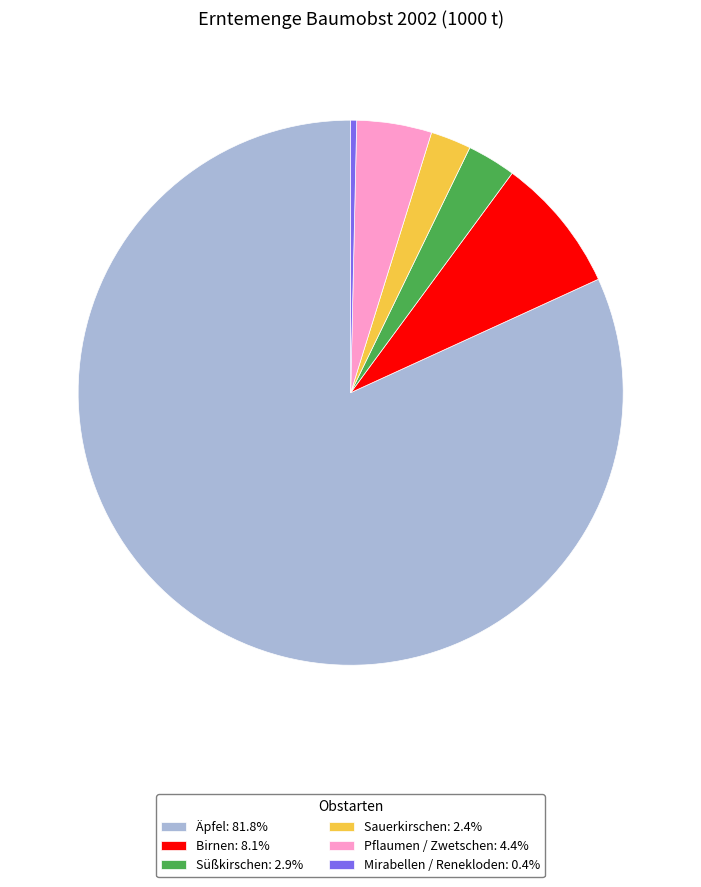

Count the number of slices in the pie.

6